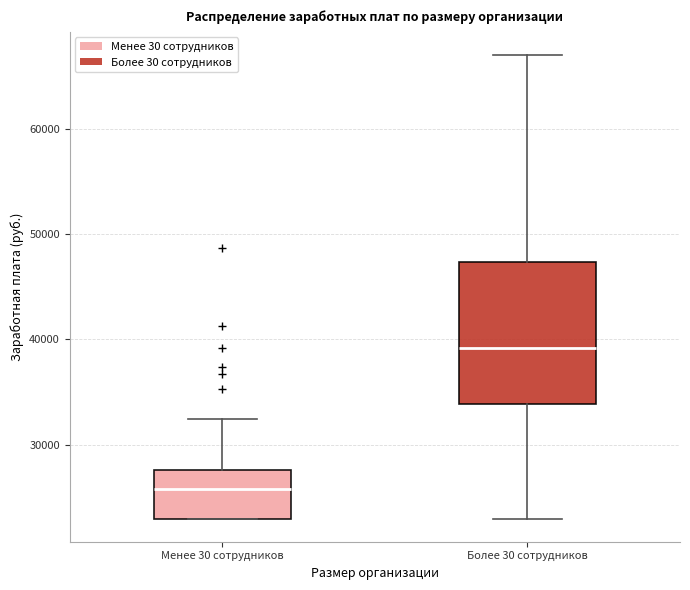

Comparing the boxes themselves (not the whiskers), which one is the tallest?

Более 30 сотрудников